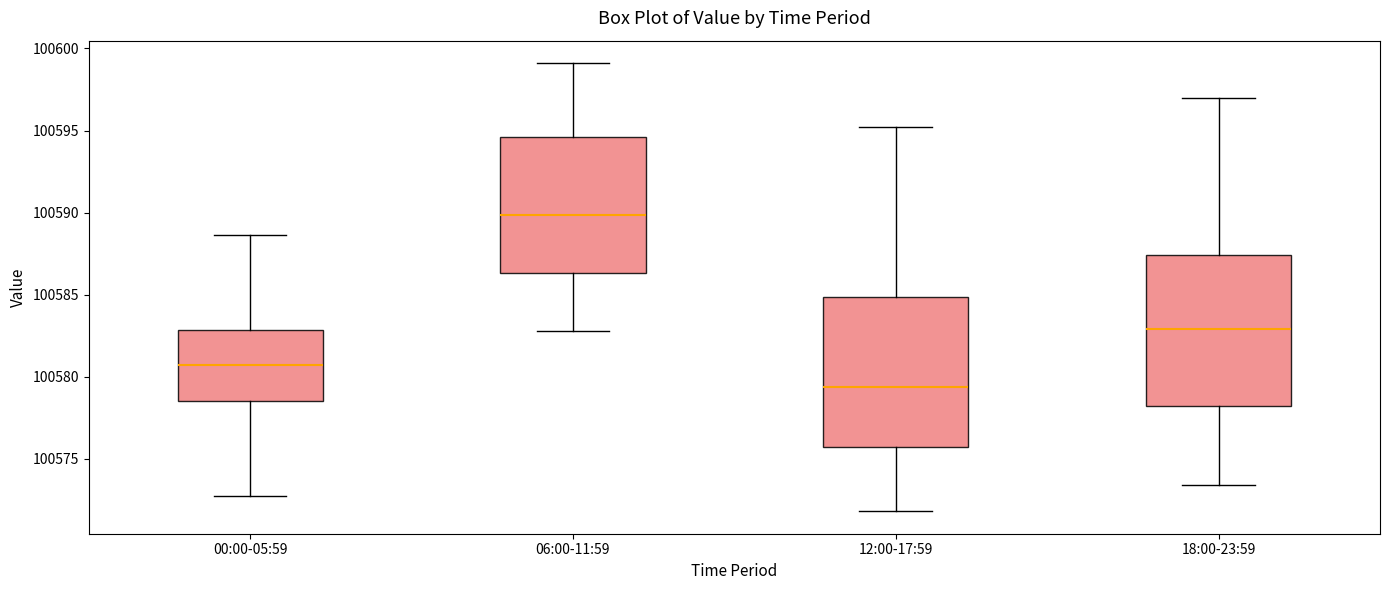

Where is the lower edge of the box for 18:00-23:59 on the y-axis? The values are not printed on the chart, so give them approximately, as read against the axis.

100578.0